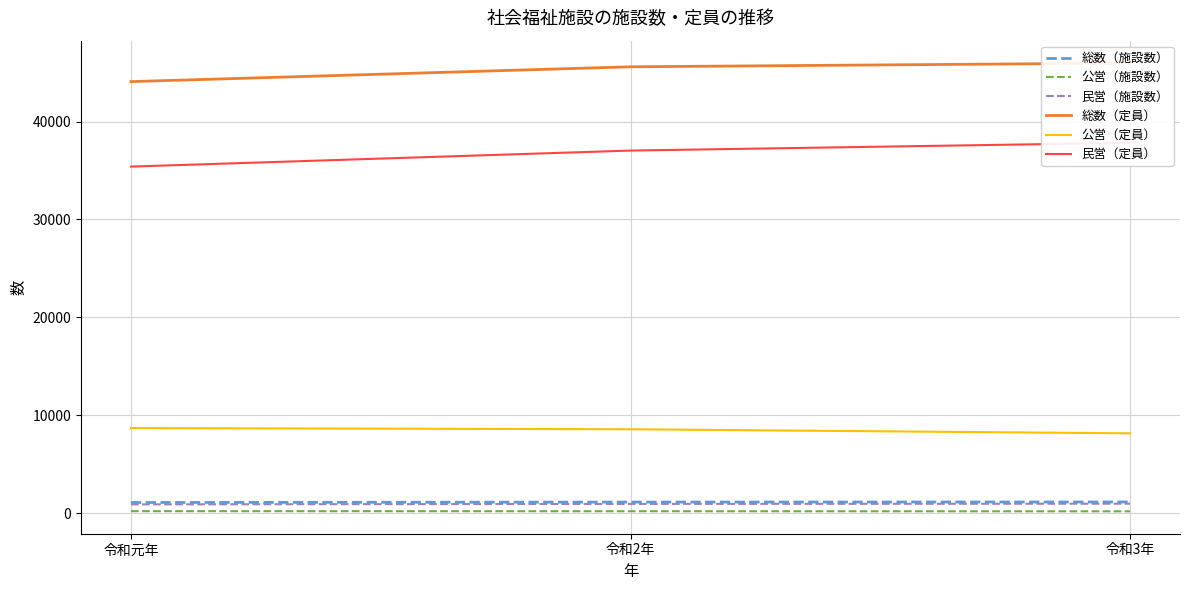

The value of 民営（定員） at 令和2年 is 37031. True or false?

True